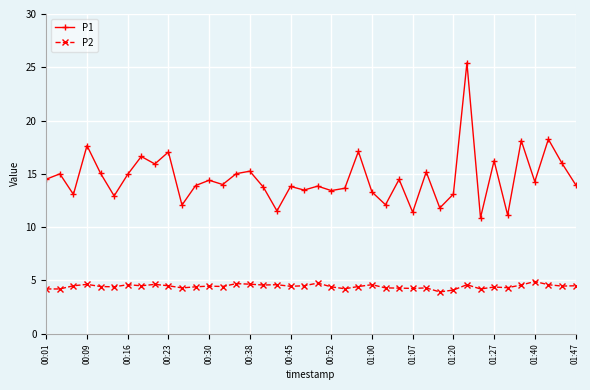

True or false: P1 and P2 cross at least once.

False